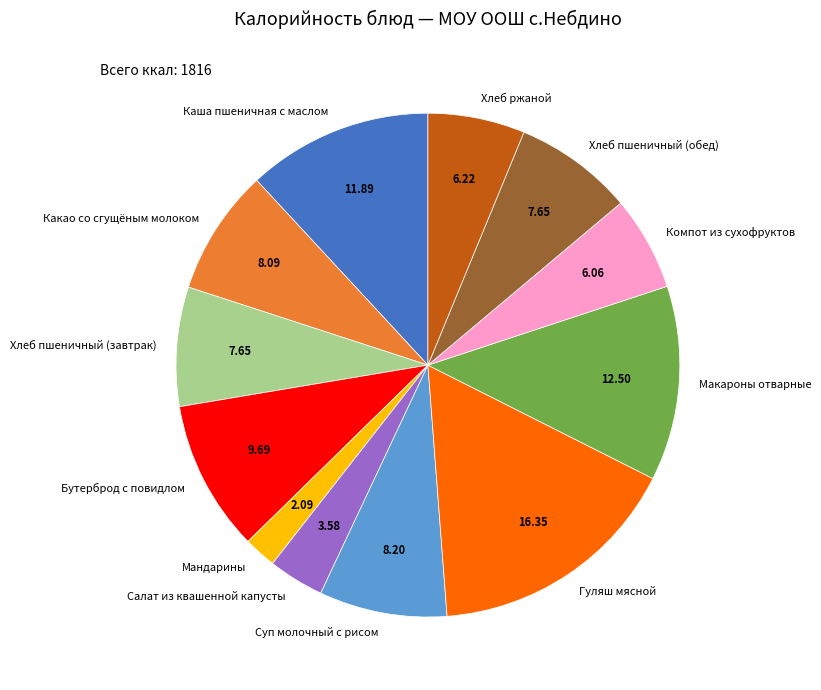

Which has a higher value, Салат из квашенной капусты or Бутерброд с повидлом?

Бутерброд с повидлом